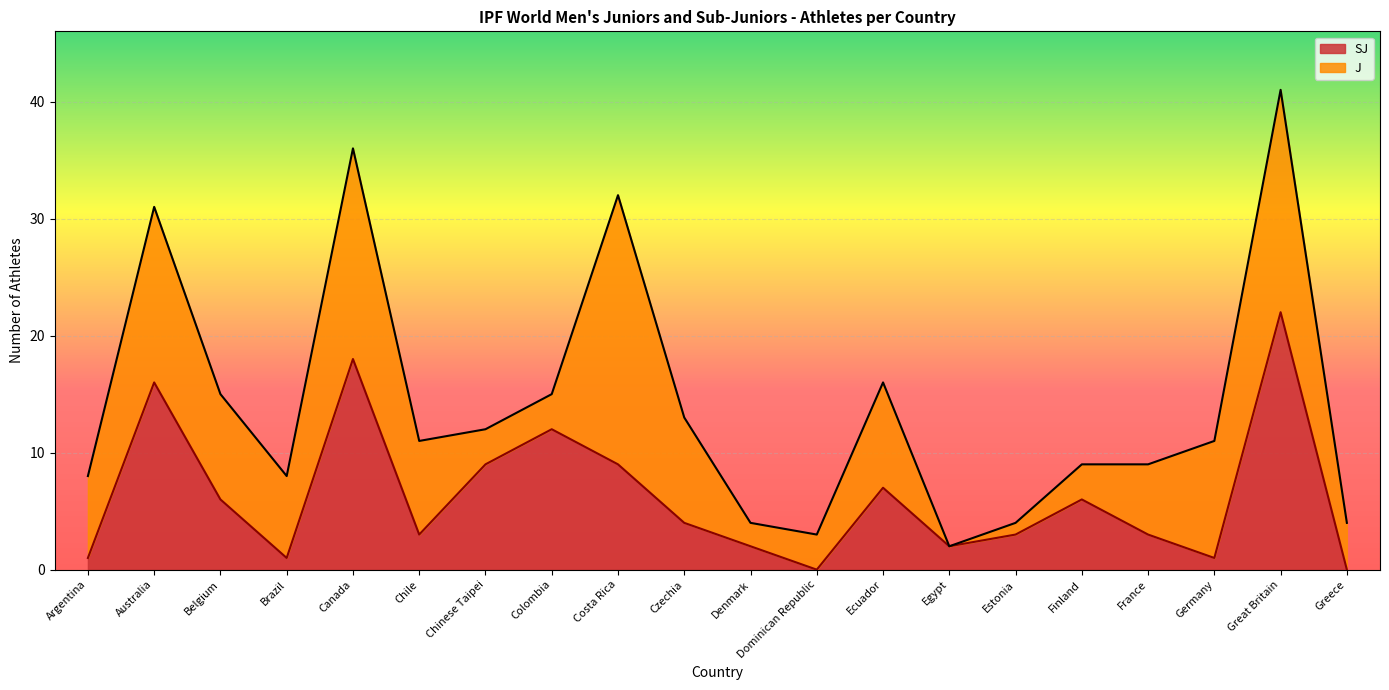

Reading left to right, list all the values displayed in this chart.

Argentina=1	Australia=16	Belgium=6	Brazil=1	Canada=18	Chile=3	Chinese Taipei=9	Colombia=12	Costa Rica=9	Czechia=4	Denmark=2	Dominican Republic=0	Ecuador=7	Egypt=2	Estonia=3	Finland=6	France=3	Germany=1	Great Britain=22	Greece=0